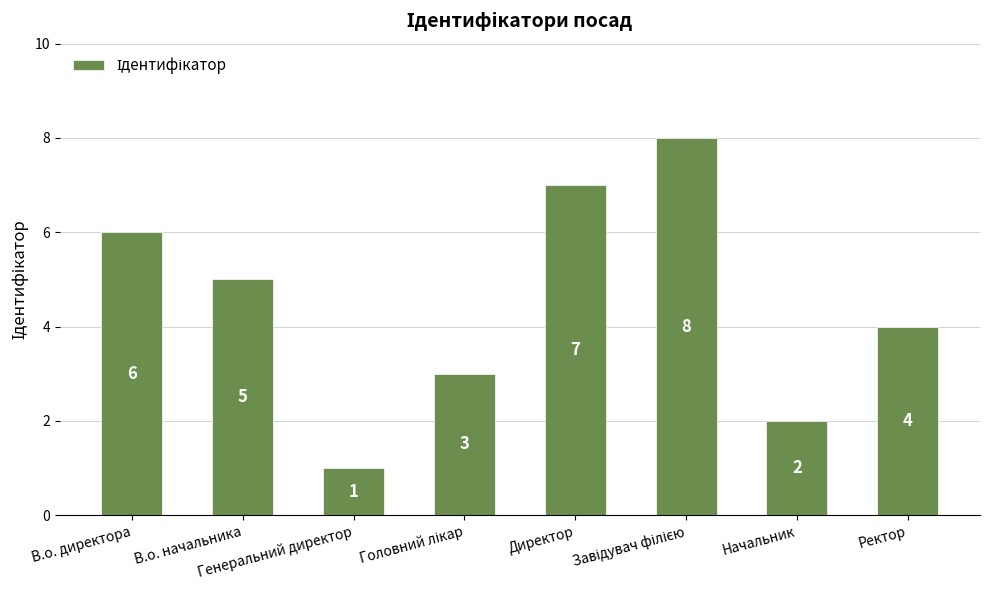

What is the value of the 8th bar from the left?

4